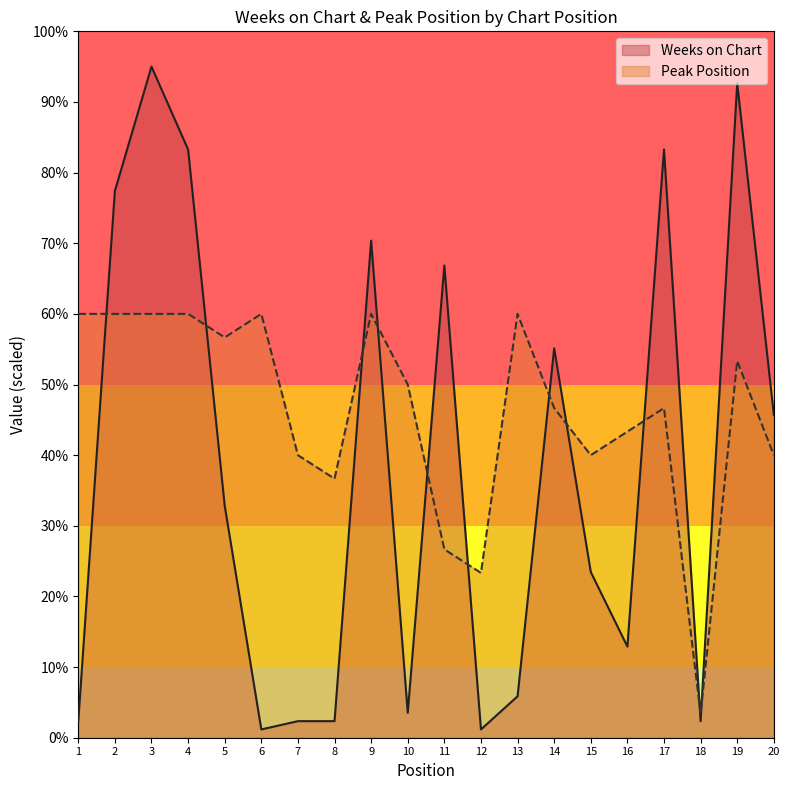

Reading left to right, transcribe all the data shown in this chart.

Weeks on Chart: 2.3	77.4	95.0	83.3	32.8	1.2	2.3	2.3	70.4	3.5	66.9	1.2	5.9	55.1	23.5	12.9	83.3	2.3	92.7	45.7
Peak Position: 60.0	60.0	60.0	60.0	56.7	60.0	40.0	36.7	60.0	50.0	26.7	23.3	60.0	46.7	40.0	43.3	46.7	3.3	53.3	40.0